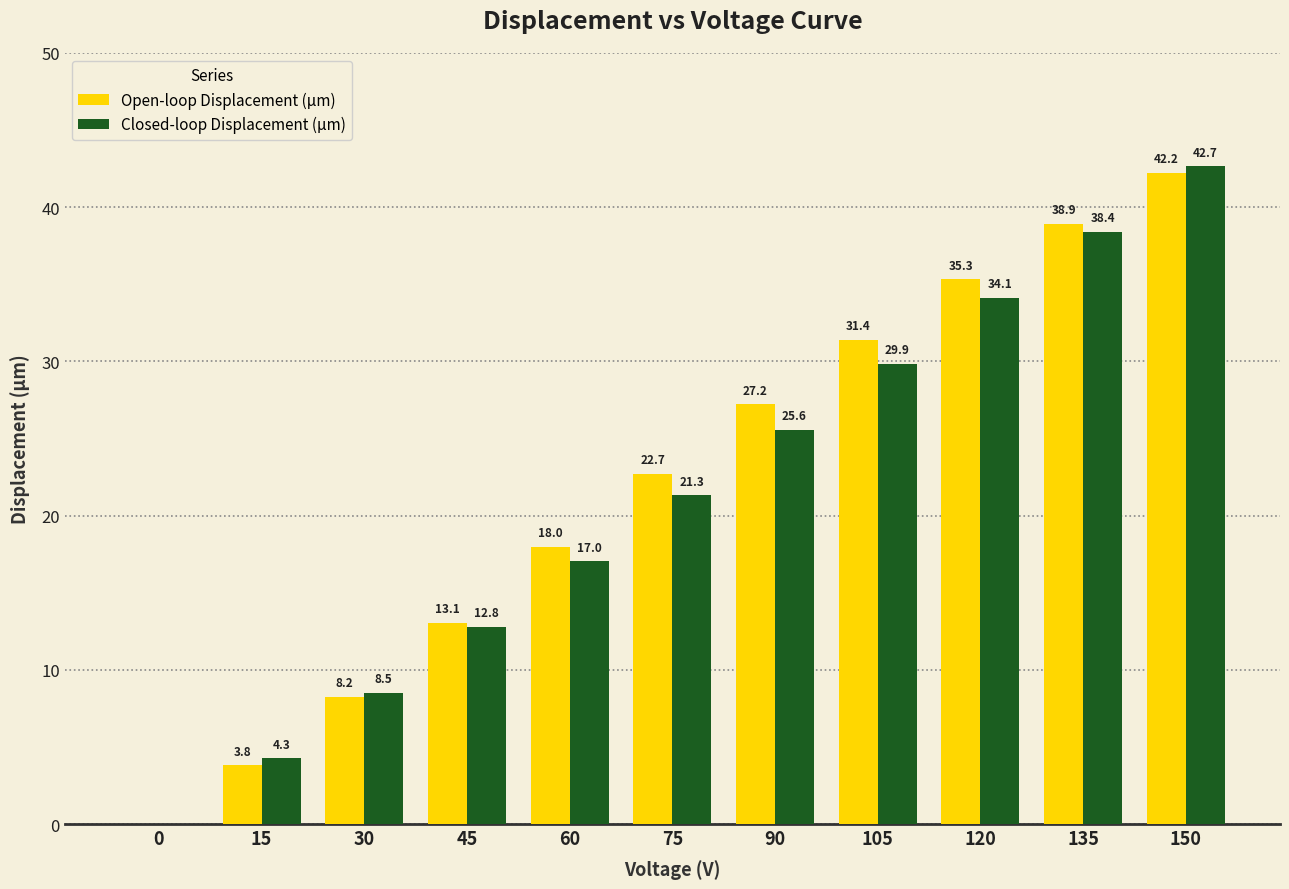

Count the number of categories in the chart.

11